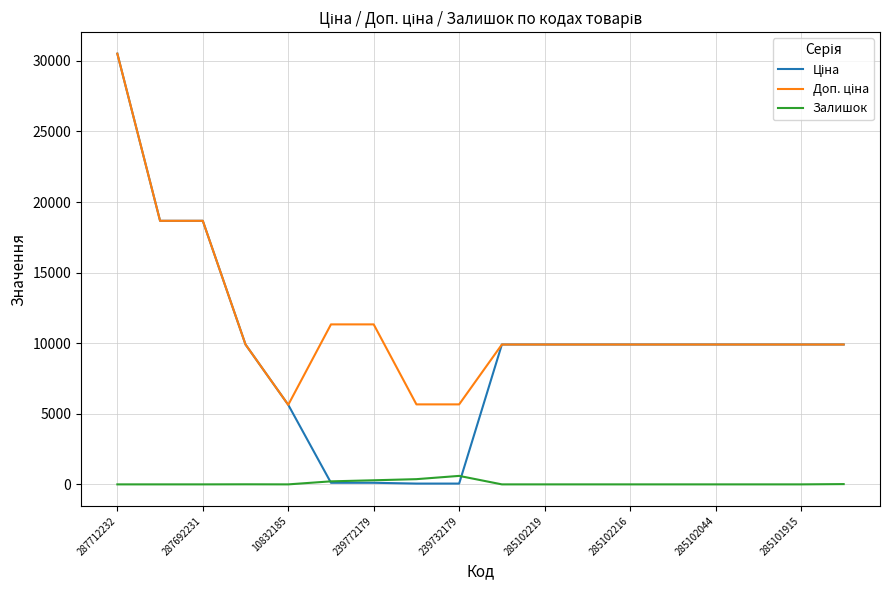

Does the chart have visible grid lines?

Yes